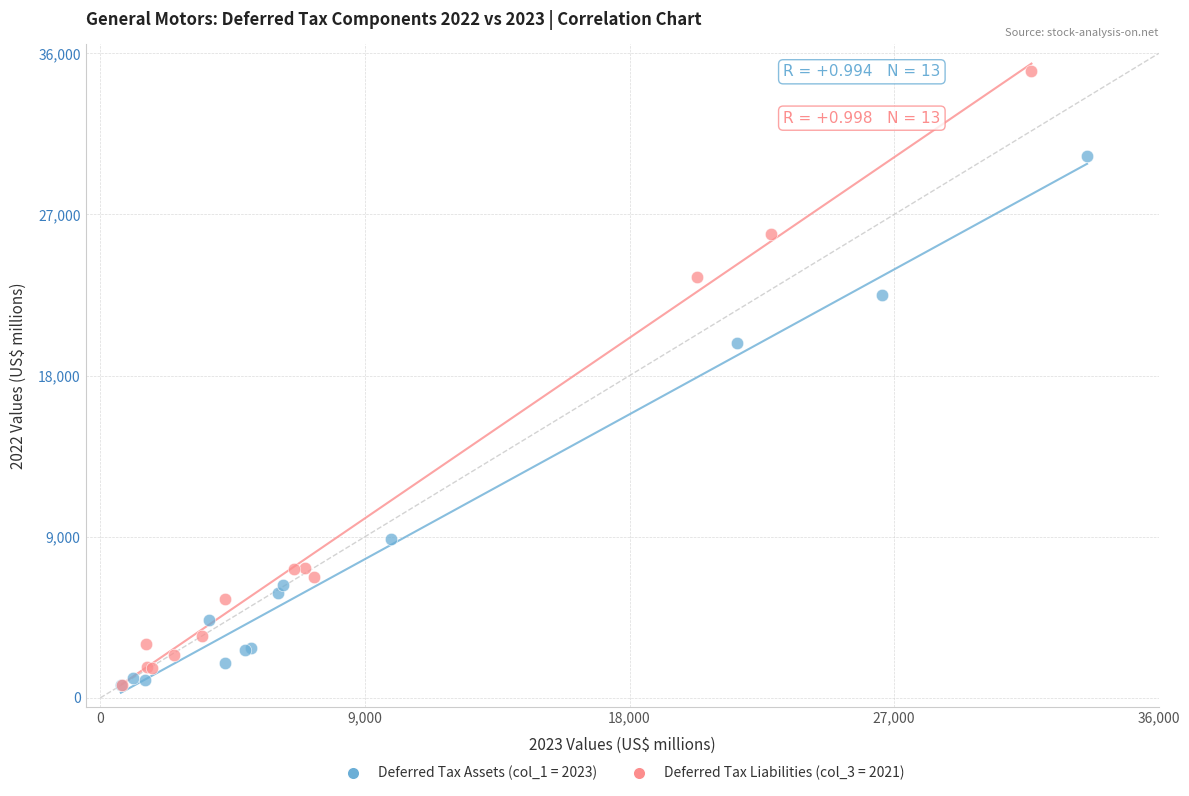

Which series has the widest spread of Y values?

Deferred Tax Liabilities (col_3 = 2021)